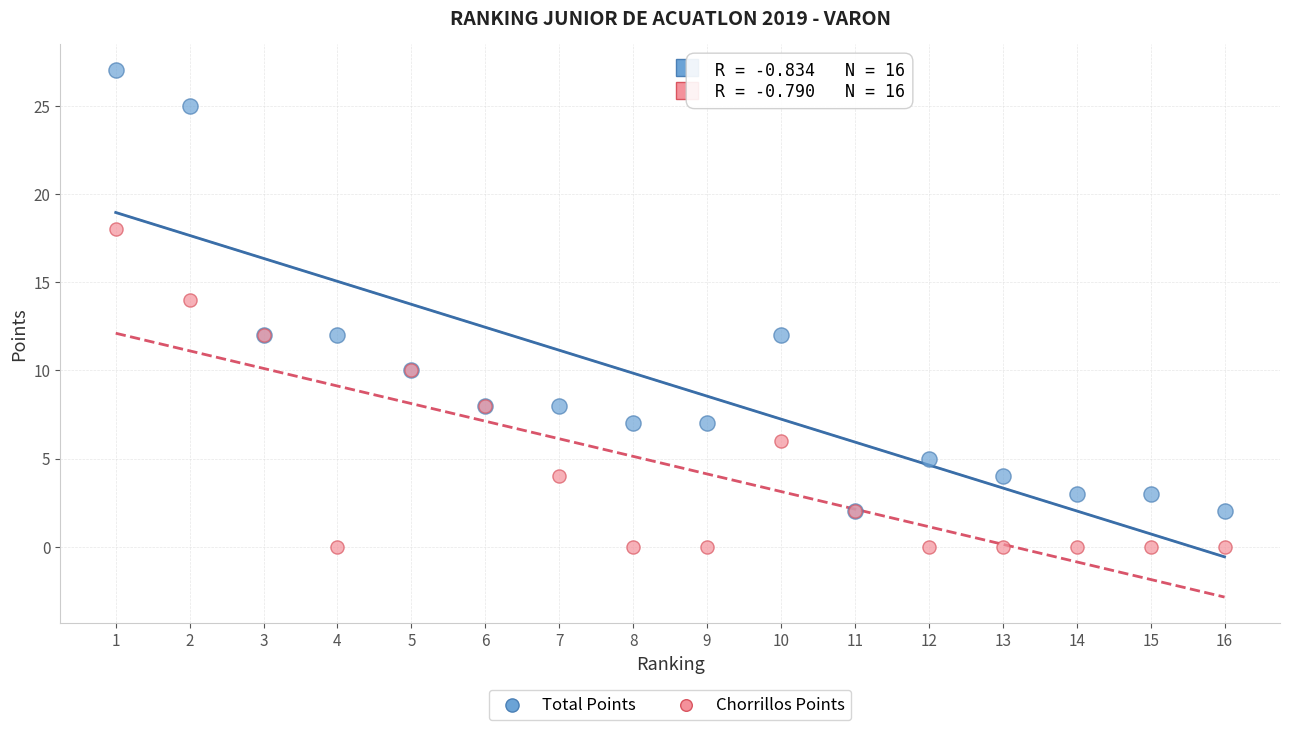

Which series reaches the minimum Y coordinate?

Chorrillos Points